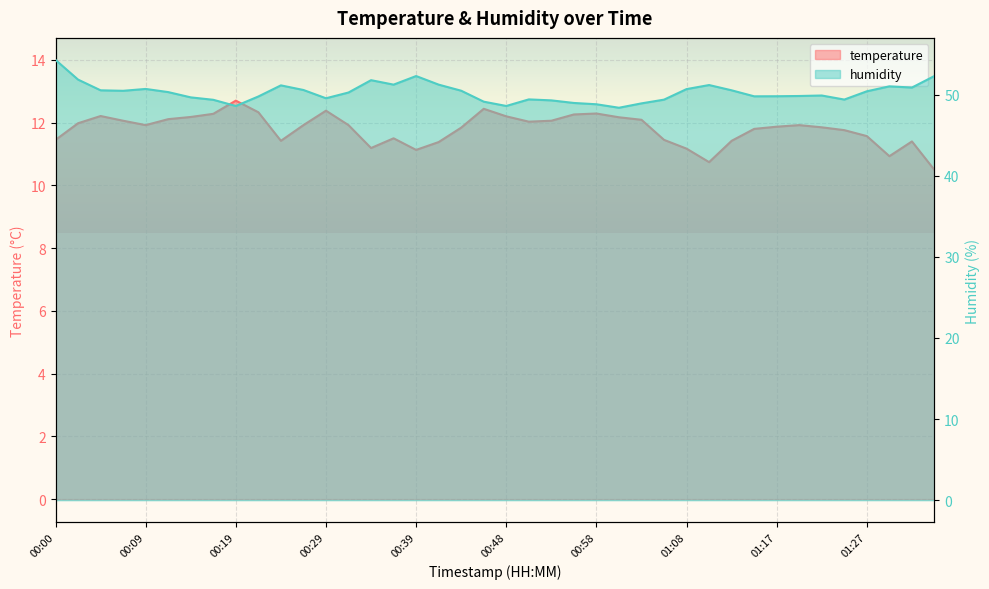

At which label does humidity first exceed 50?

00:00